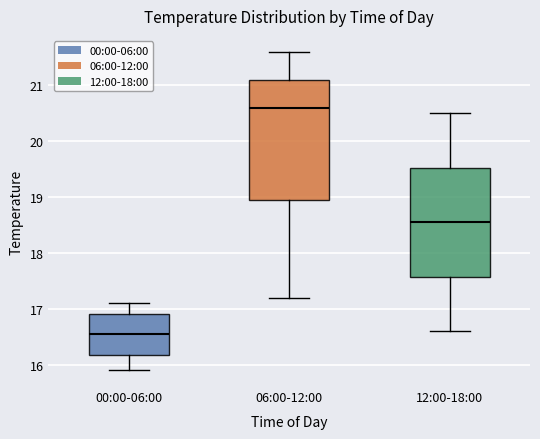

Which box is the tallest, from its lower edge to its upper edge?

06:00-12:00